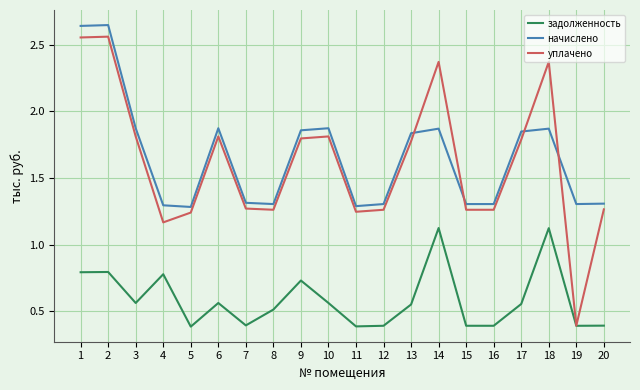

What is the smallest value displayed?

0.4